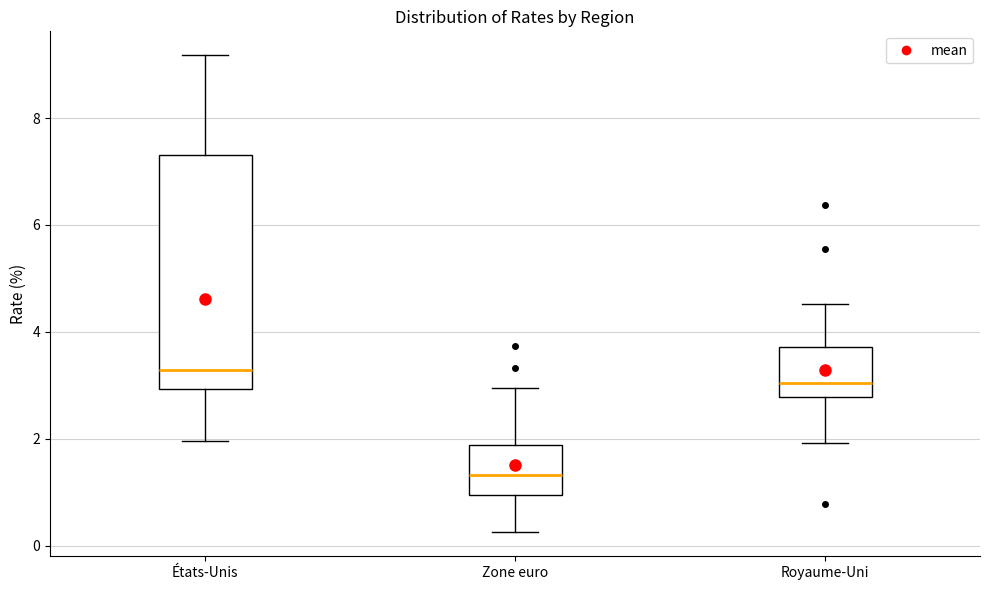

Which box has the lowest median line?

Zone euro